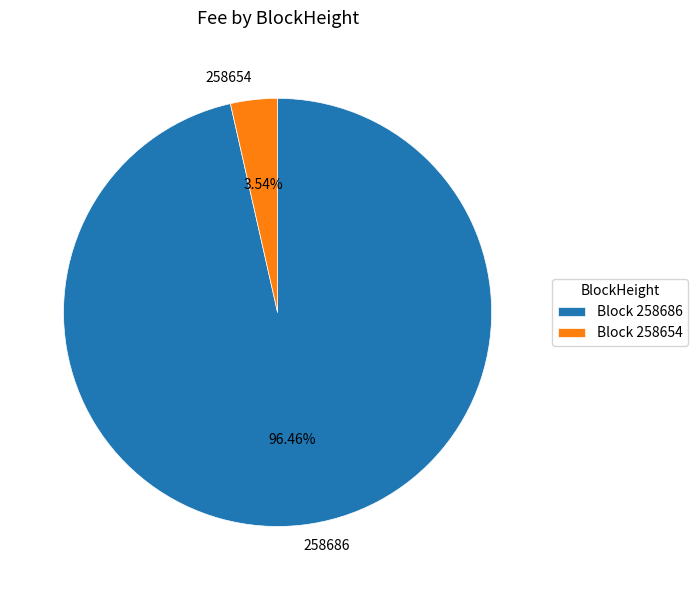

To the nearest percent, what percentage of the pie is 258686?

96%